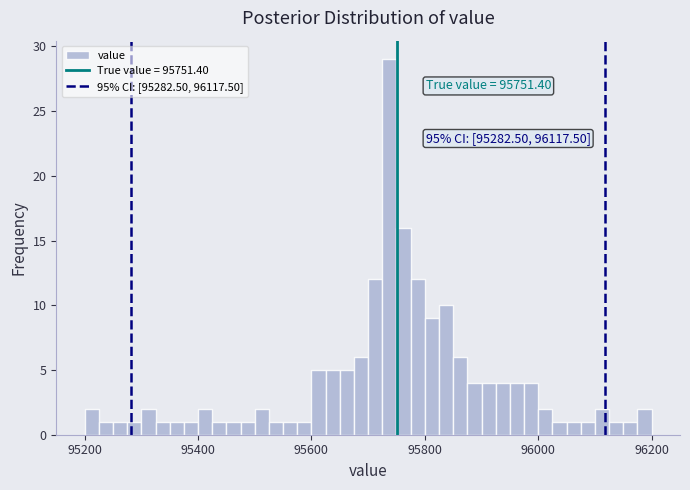

Read against the x-axis, roughly where is the centre of the tallest bar?

95740